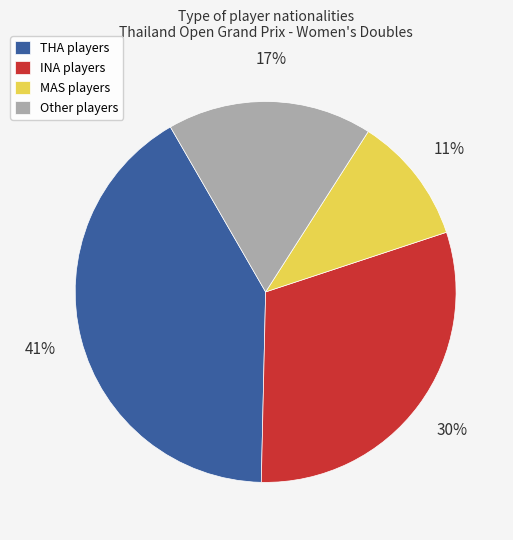

What is the ratio of the value at THA players to the value at INA players?

1.4